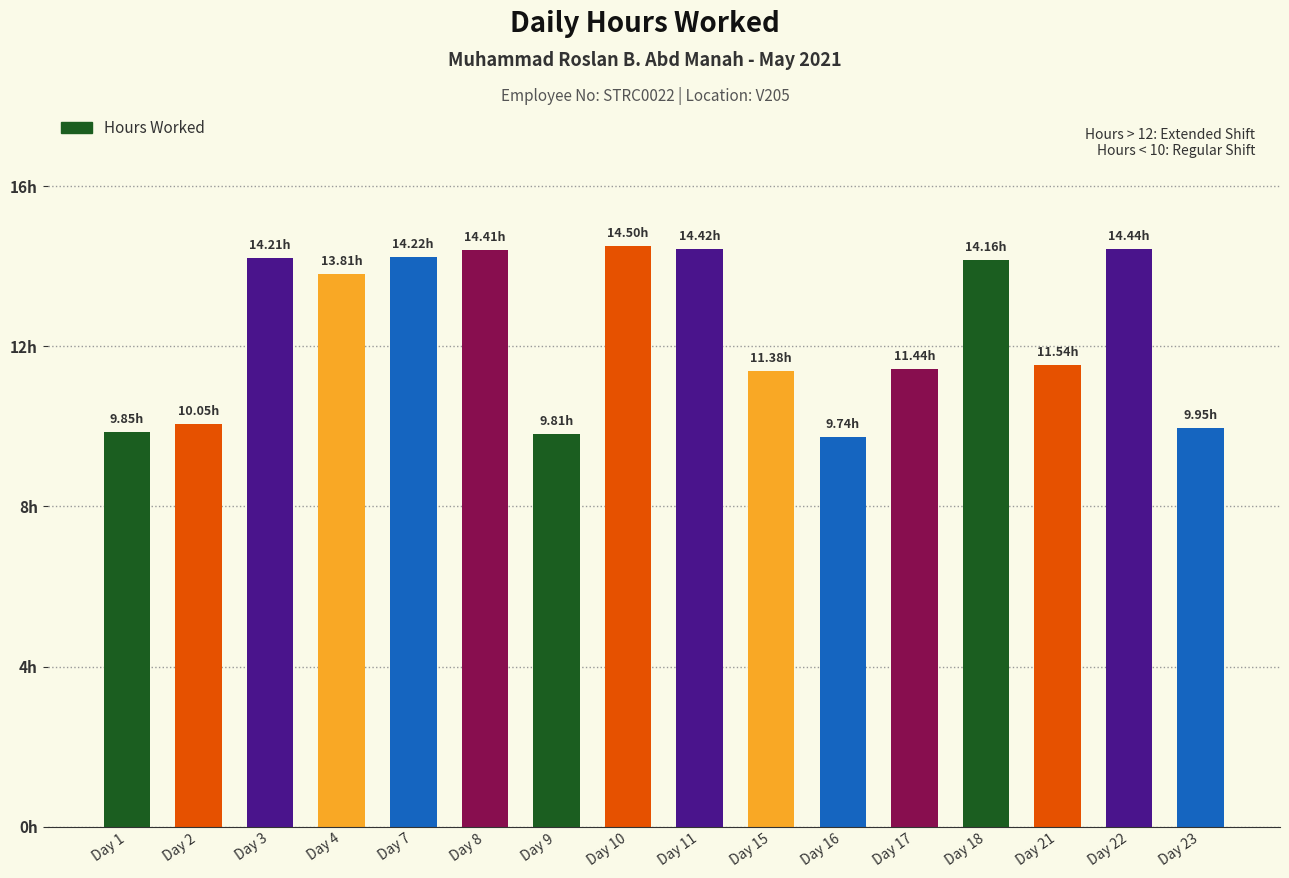

The chart shows a value of 3.3 at Day 1. True or false?

False